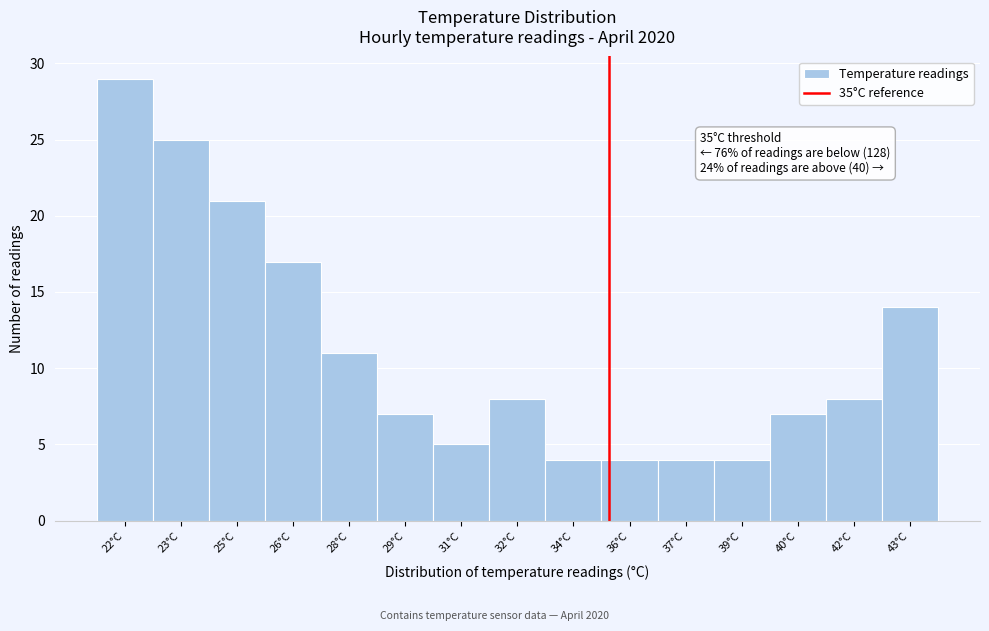

Reading right to left, transcribe all the data shown in this chart.

14	8	7	4	4	4	4	8	5	7	11	17	21	25	29